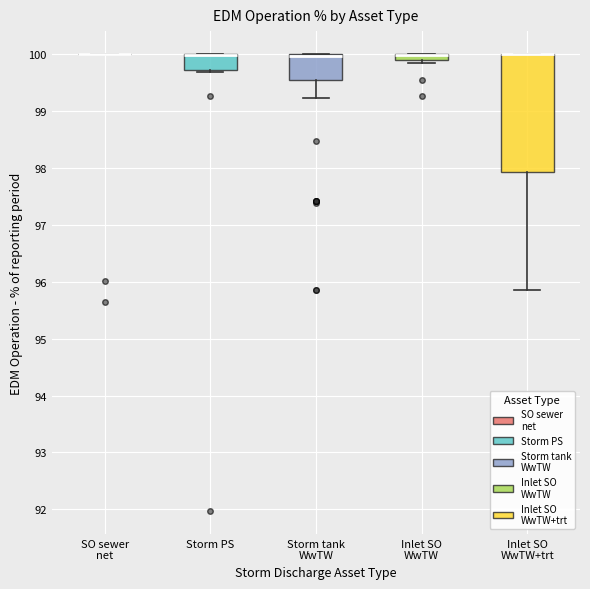

Which box is the tallest, from its lower edge to its upper edge?

Inlet SO WwTW+trt